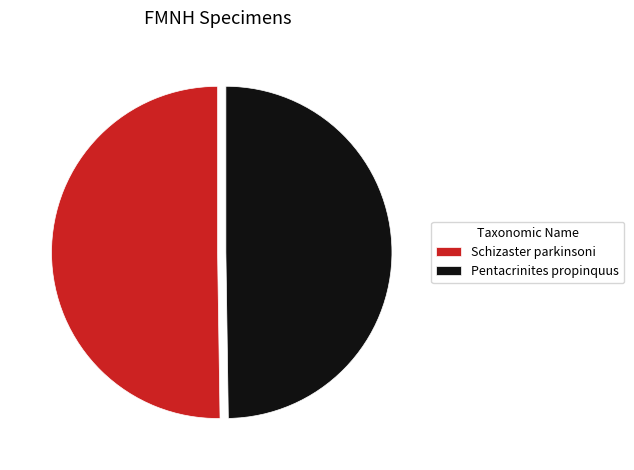

Is it true that Schizaster parkinsoni is 36% of the pie?

False